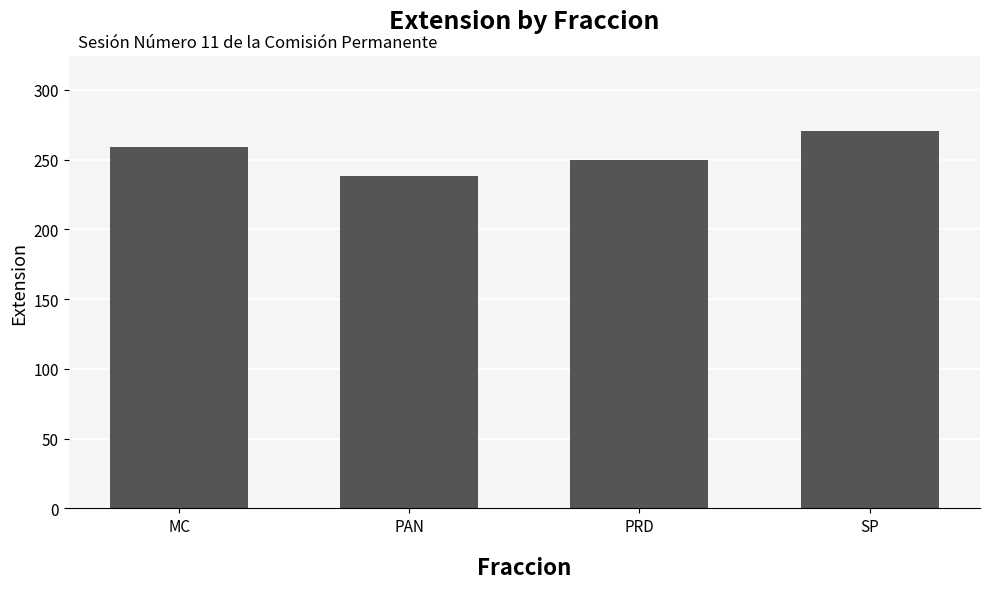

List the labels in order of value, largest first.

SP, MC, PRD, PAN